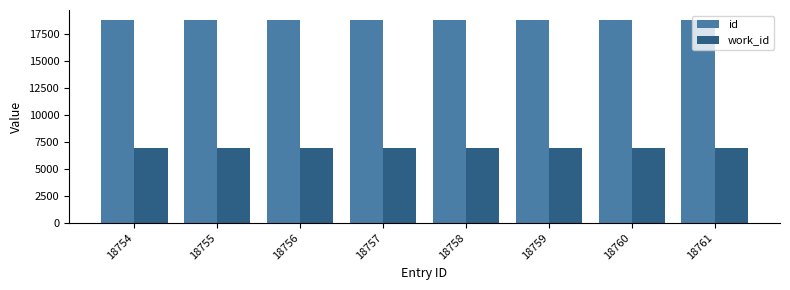

What is the sum of the work_id values at 18758 and 18754?

13914